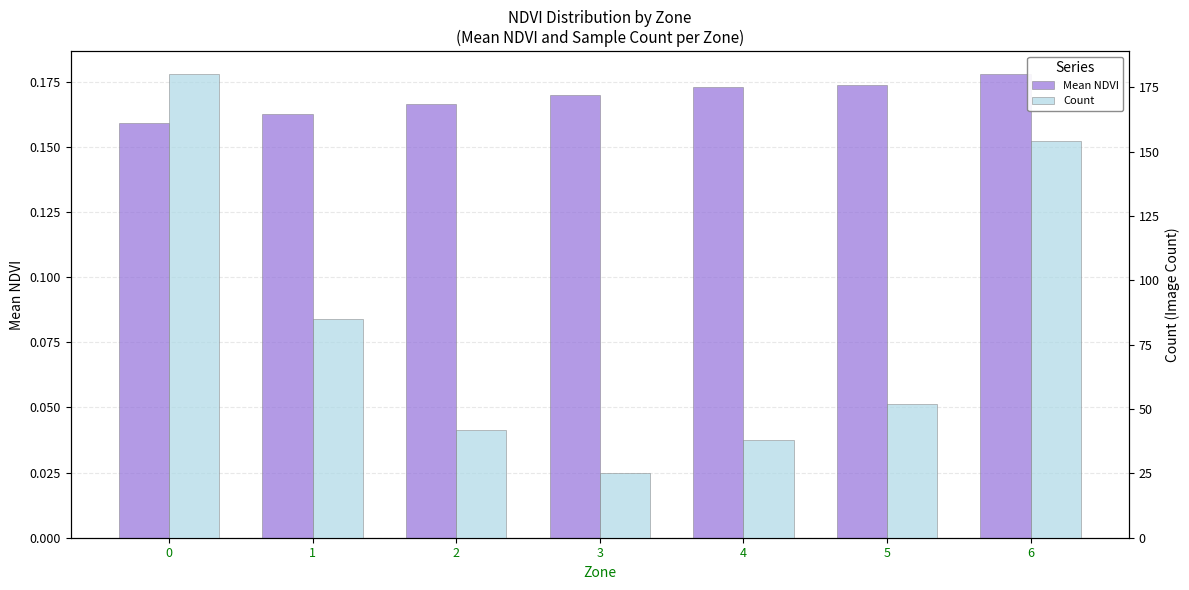

Rank the series by their maximum value, from highest to lowest.

Count, Mean NDVI